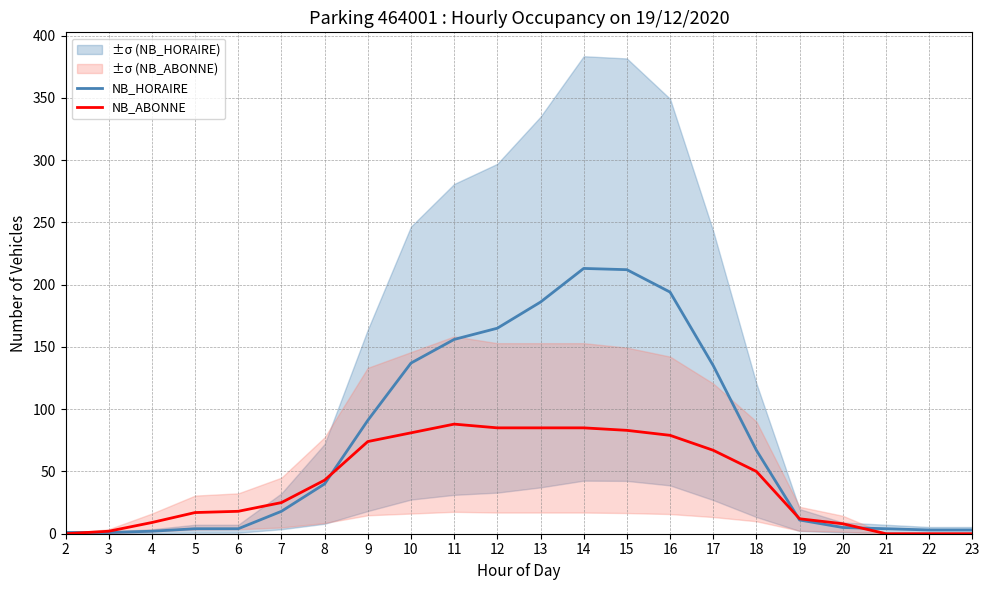

In NB_ABONNE, how many points are higher than both neighbors (excluding endpoints)?

1